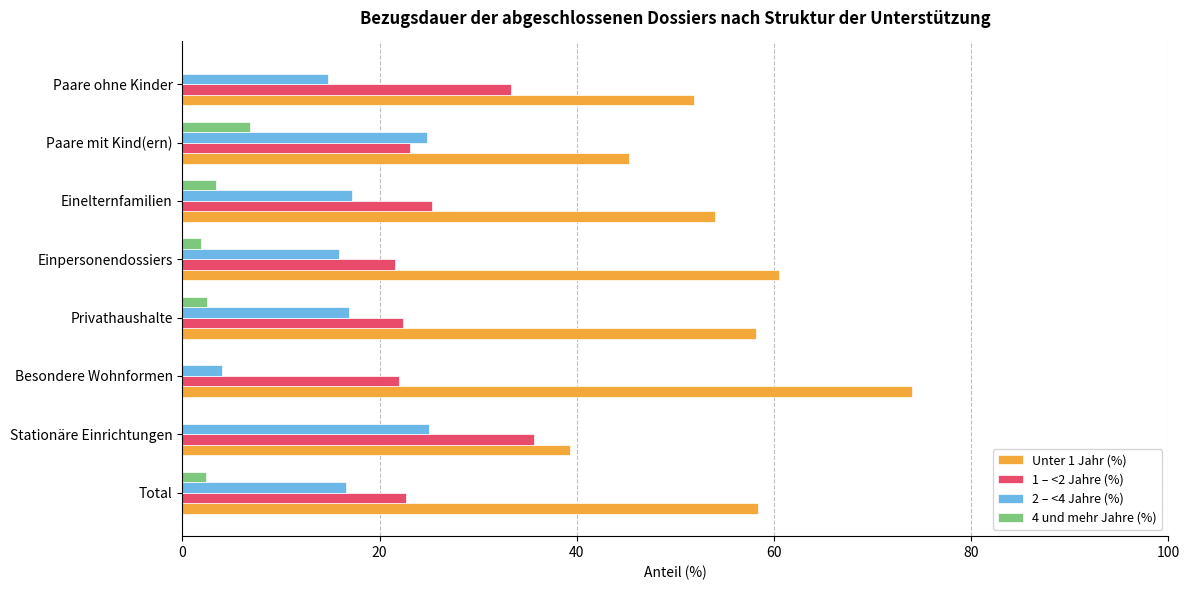

What is the sum of the 1 – <2 Jahre (%) values at Paare mit Kind(ern) and Besondere Wohnformen?

45.1